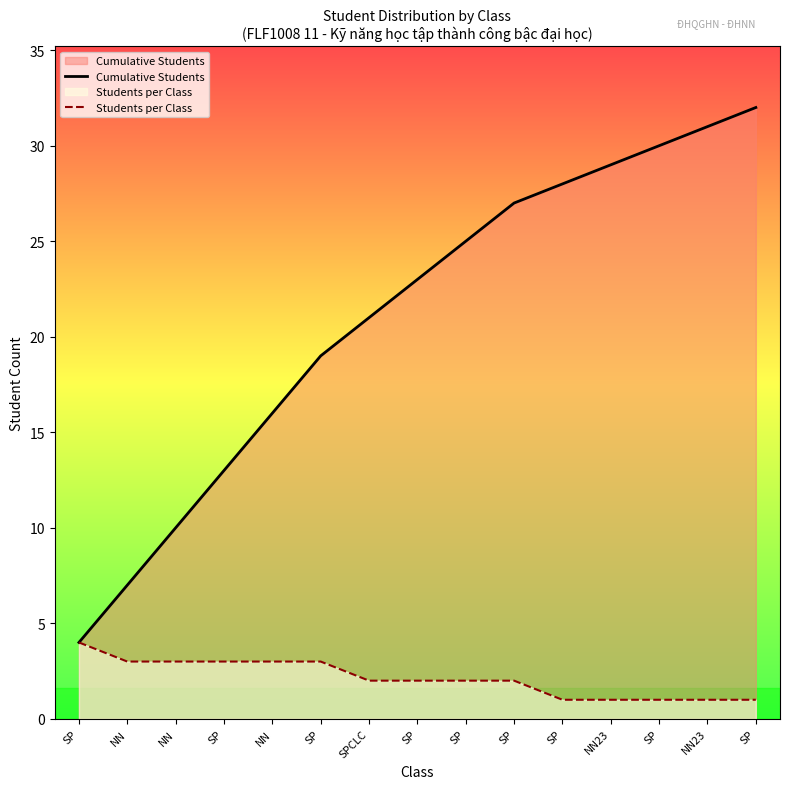

Does the chart have visible grid lines?

No